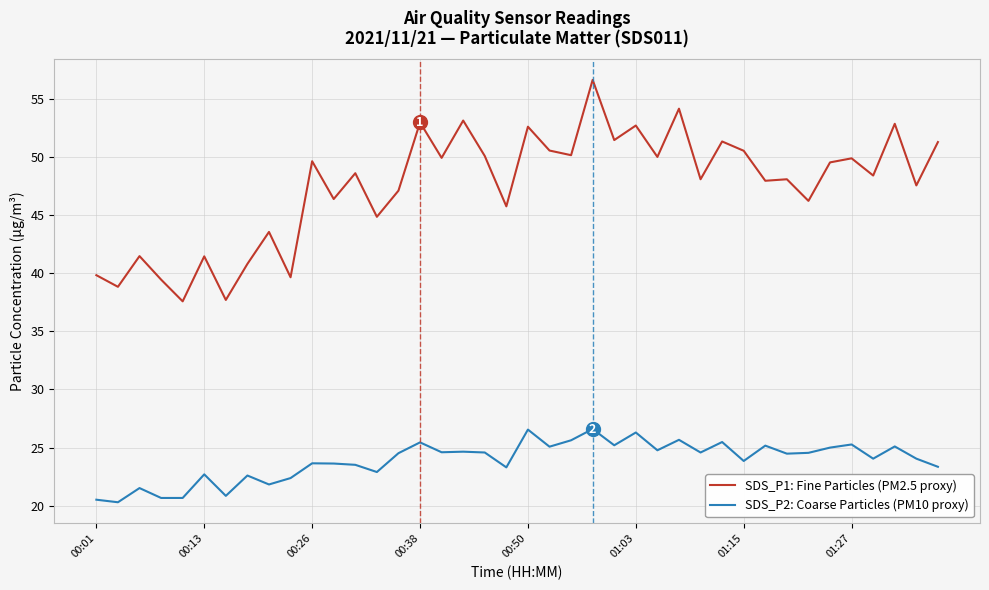

What is the sum of all SDS_P1: Fine Particles (PM2.5 proxy) values?

1898.6